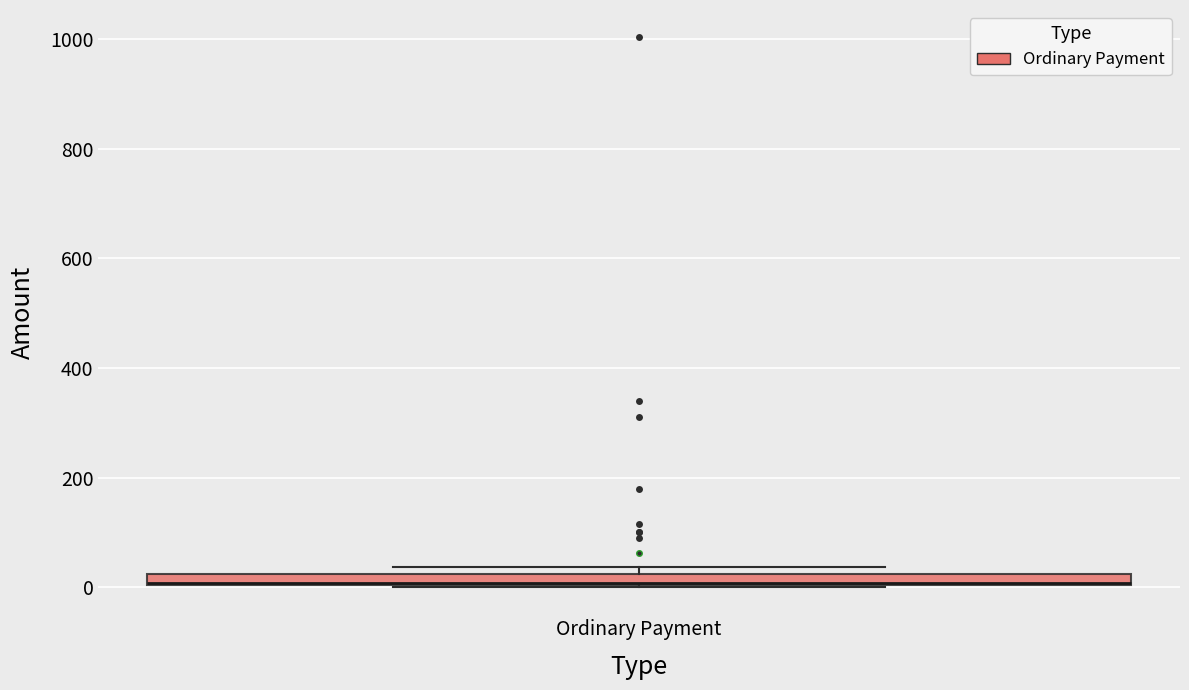

Where is the upper edge of the box for Ordinary Payment on the y-axis? The values are not printed on the chart, so give them approximately, as read against the axis.

20